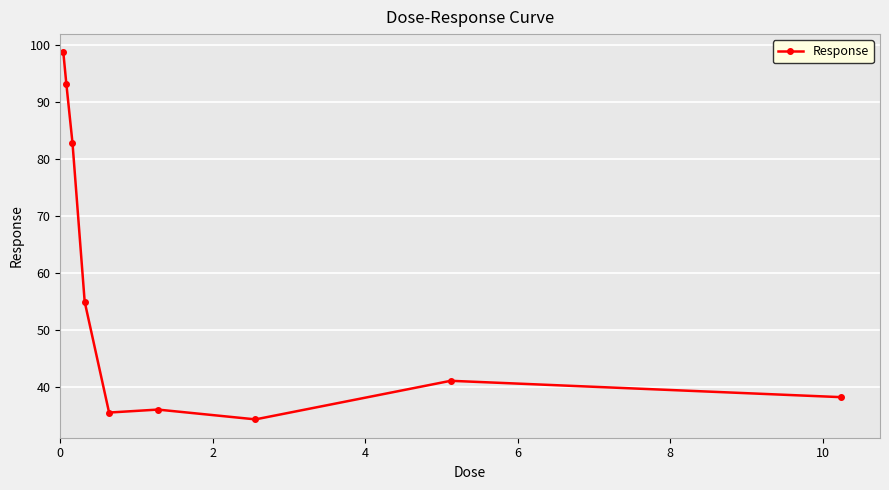

What is the smallest value displayed?

34.3